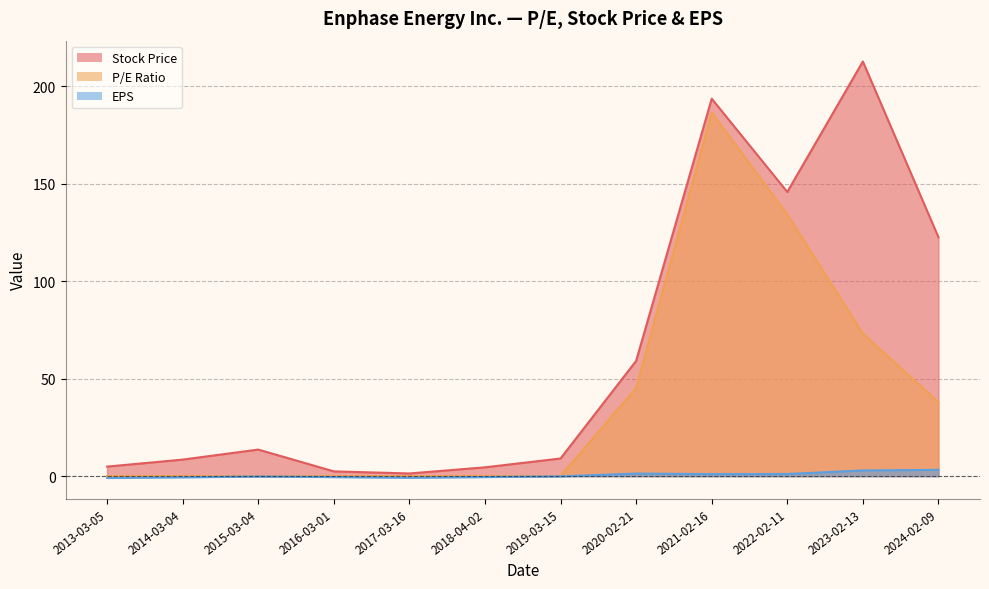

Between 2015-03-04 and 2019-03-15, which is larger?

2015-03-04